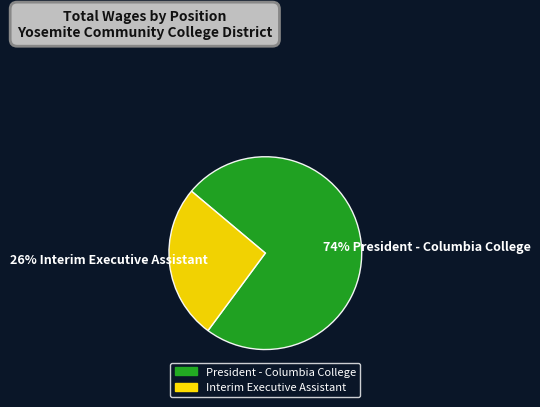

Which slice is the smallest?

Interim Executive Assistant